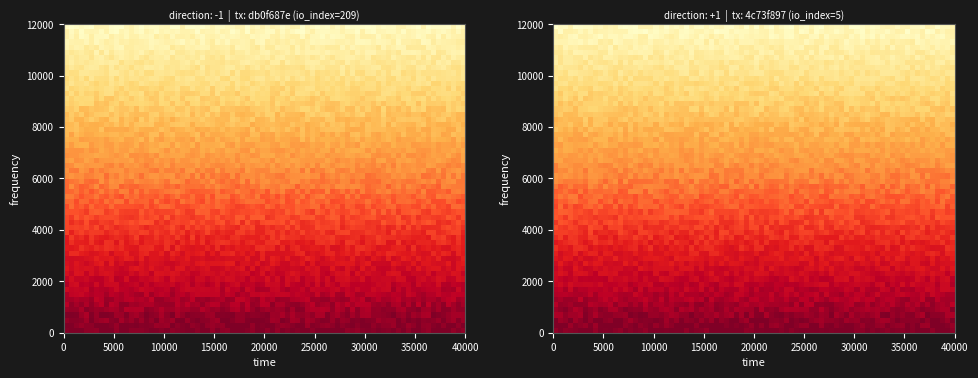

Rank the series by their average value, from lowest to highest.

4c73f897, db0f687e